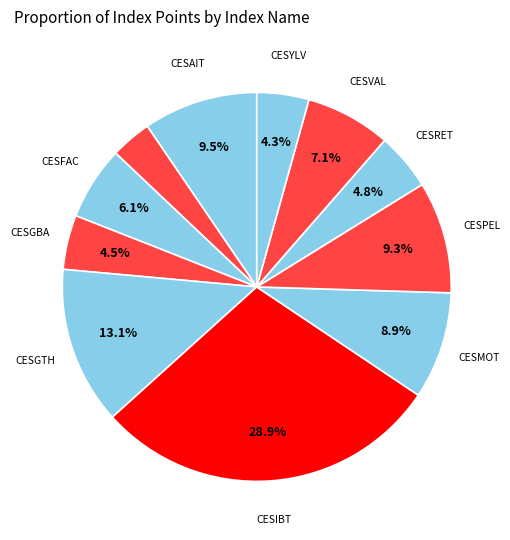

How many slices are in this pie chart?

11